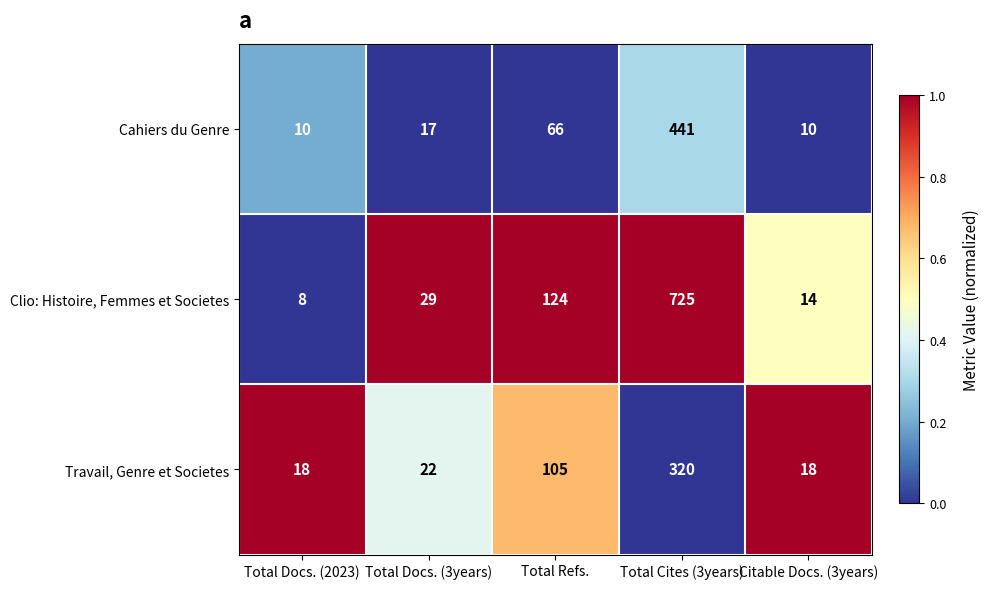

What is the sum of all Clio: Histoire, Femmes et Societes values?

900